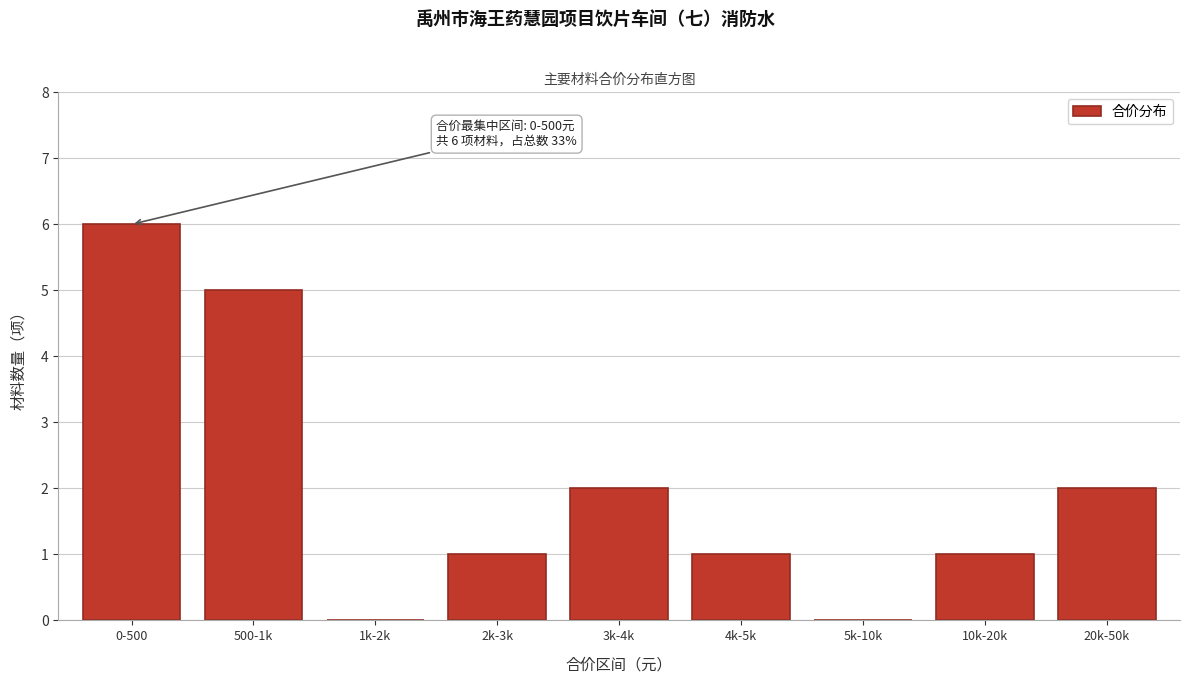

Reading left to right, list all the values displayed in this chart.

0-500=6	500-1k=5	1k-2k=0	2k-3k=1	3k-4k=2	4k-5k=1	5k-10k=0	10k-20k=1	20k-50k=2